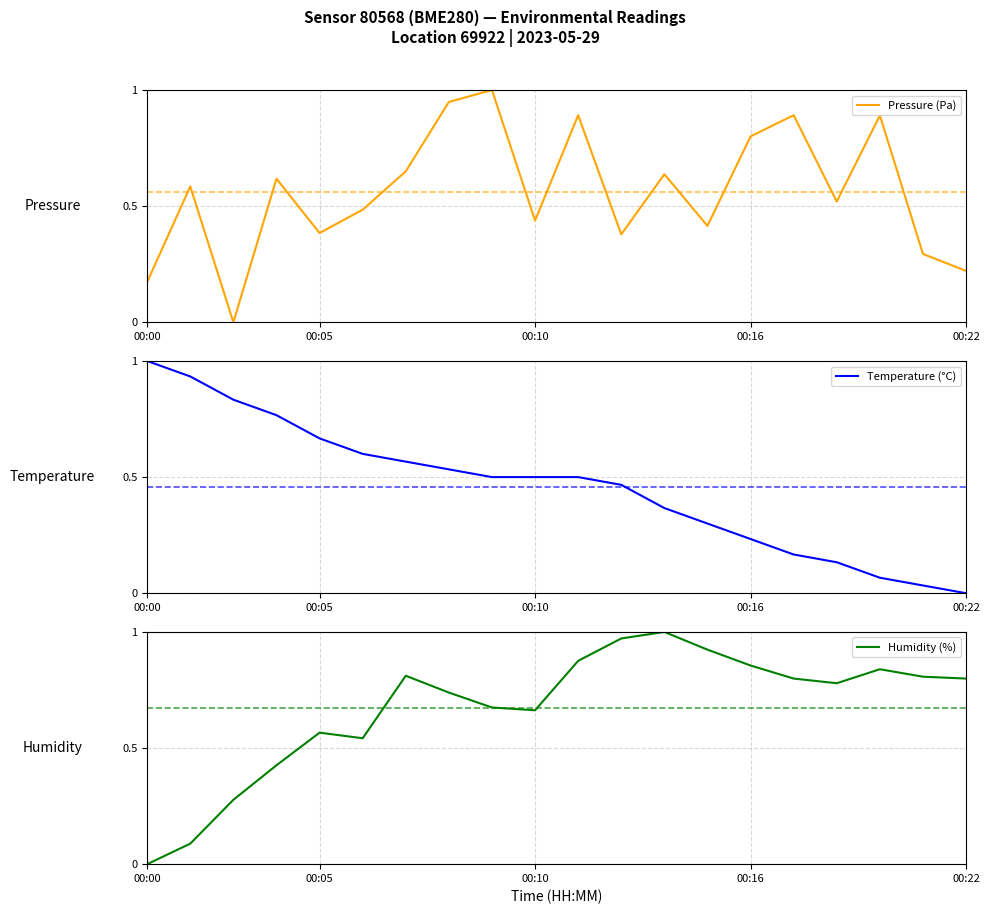

Rank the series by their maximum value, from lowest to highest.

Pressure (Pa), Temperature (°C), Humidity (%)